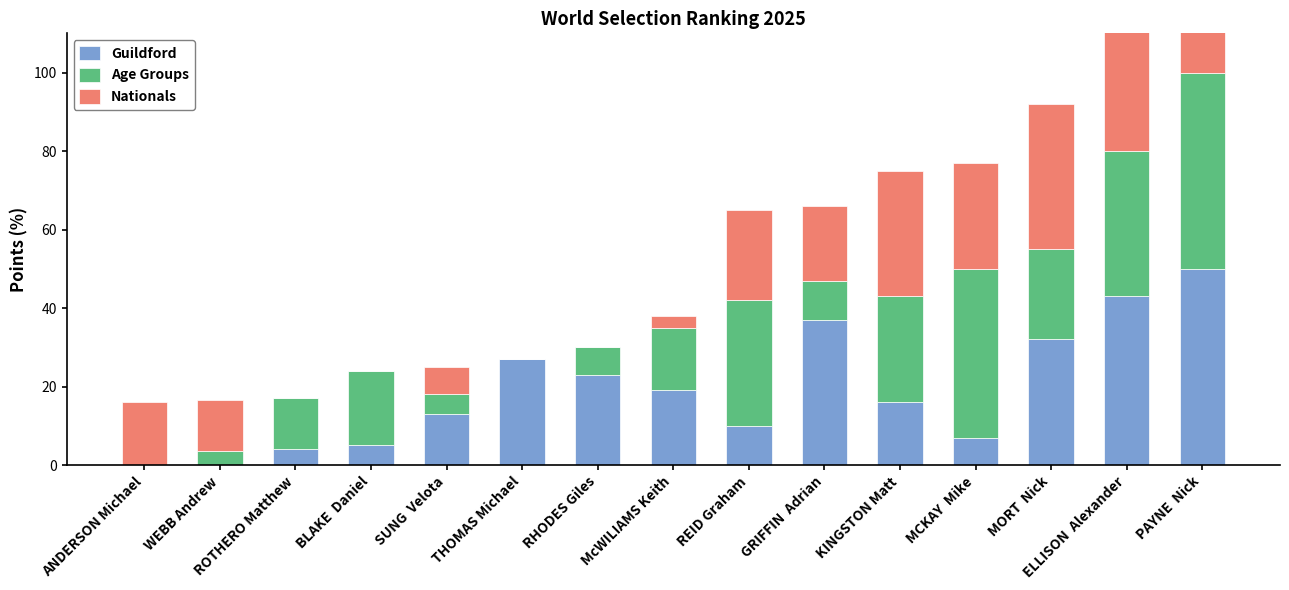

Which category has the lowest value across all series?

ANDERSON Michael